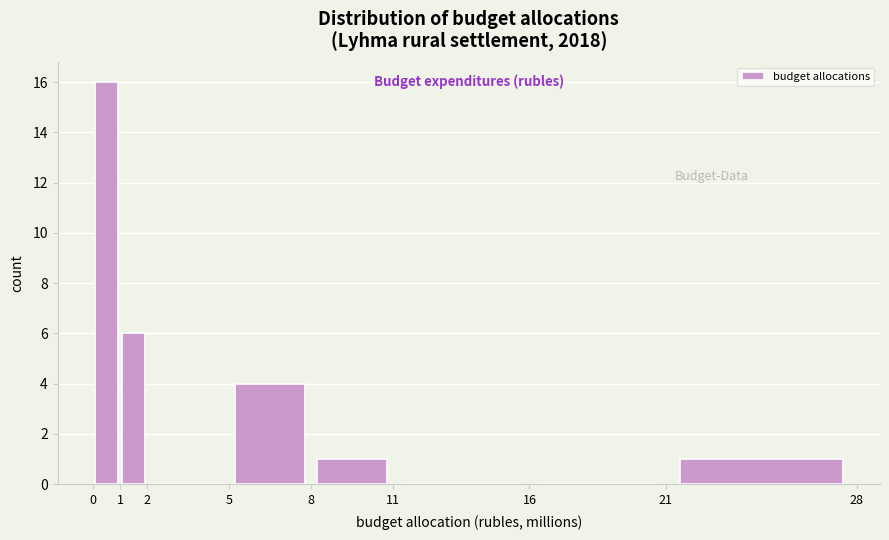

Reading left to right, list every bar in this chart as the range it spans on the x-axis followed by its height. The values are not printed on the chart, so give them approximately, as read against the axis.

0 to 1: 16
1 to 2: 6
2 to 5: 0
5 to 8: 4
8 to 11: 1
11 to 16: 0
16 to 21: 0
21 to 28: 1